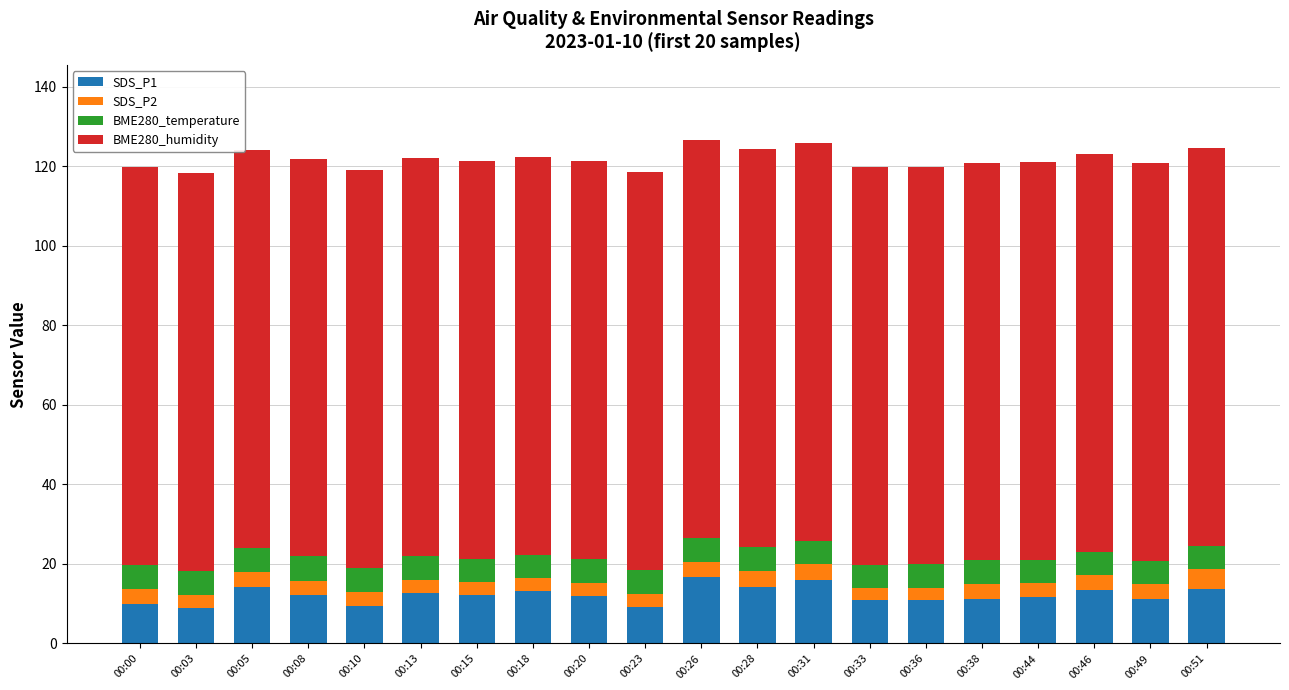

What is the total value across all series at 00:36?

119.9